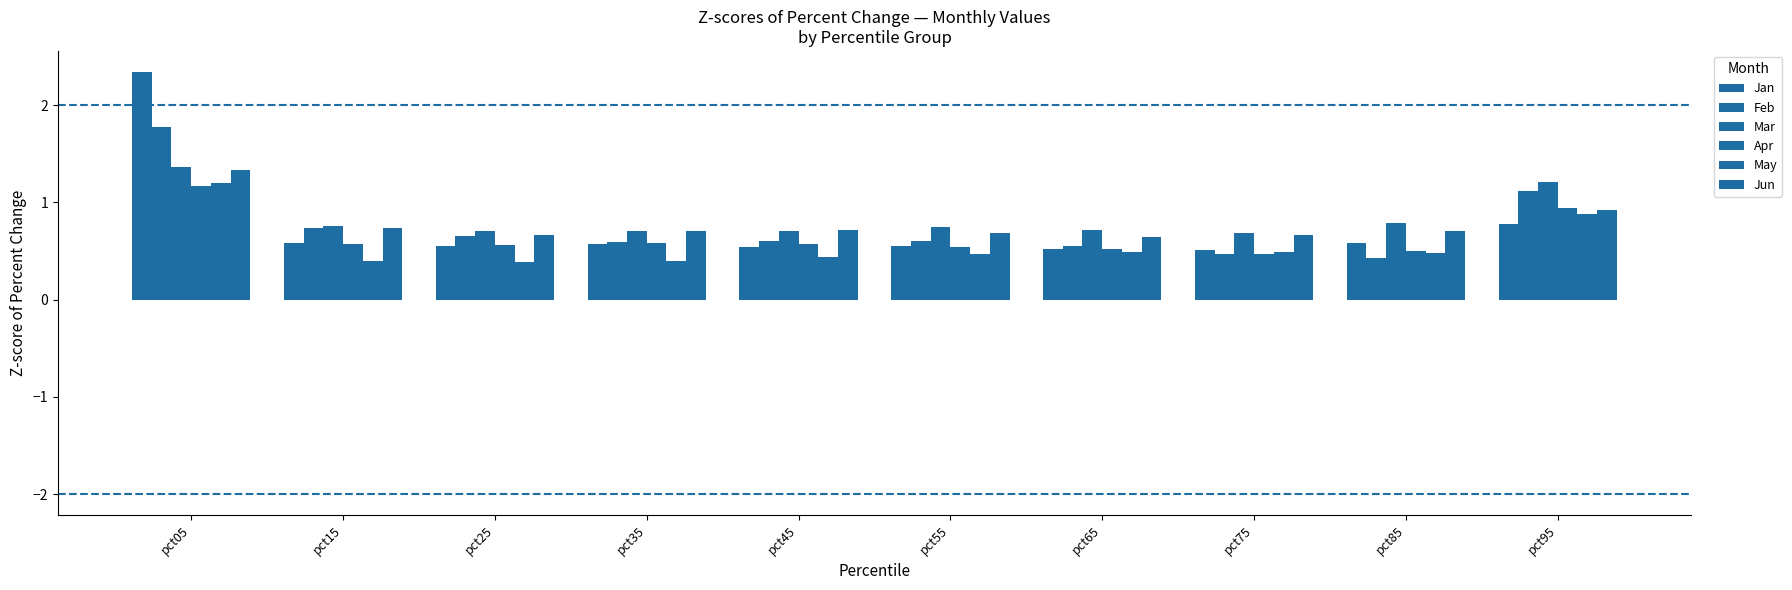

Rank the series by their maximum value, from highest to lowest.

Jan, Feb, Mar, Jun, May, Apr